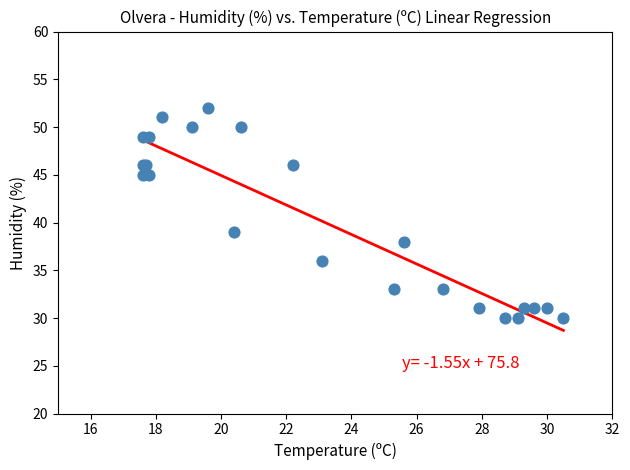

What Y value in the scatter plot is closest to 41?

39